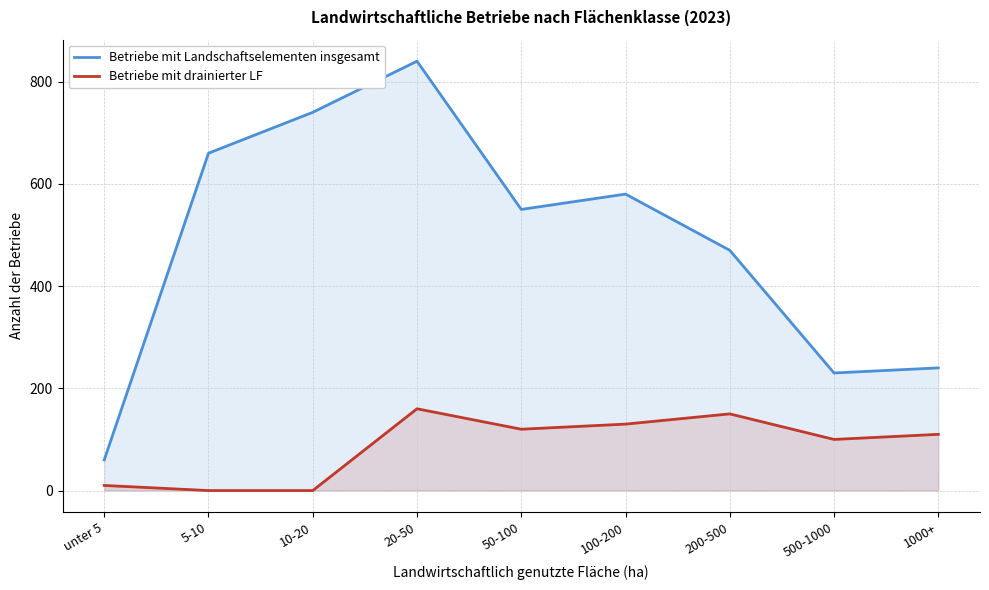

What are all the series names shown in the legend?

Betriebe mit Landschaftselementen insgesamt, Betriebe mit drainierter LF